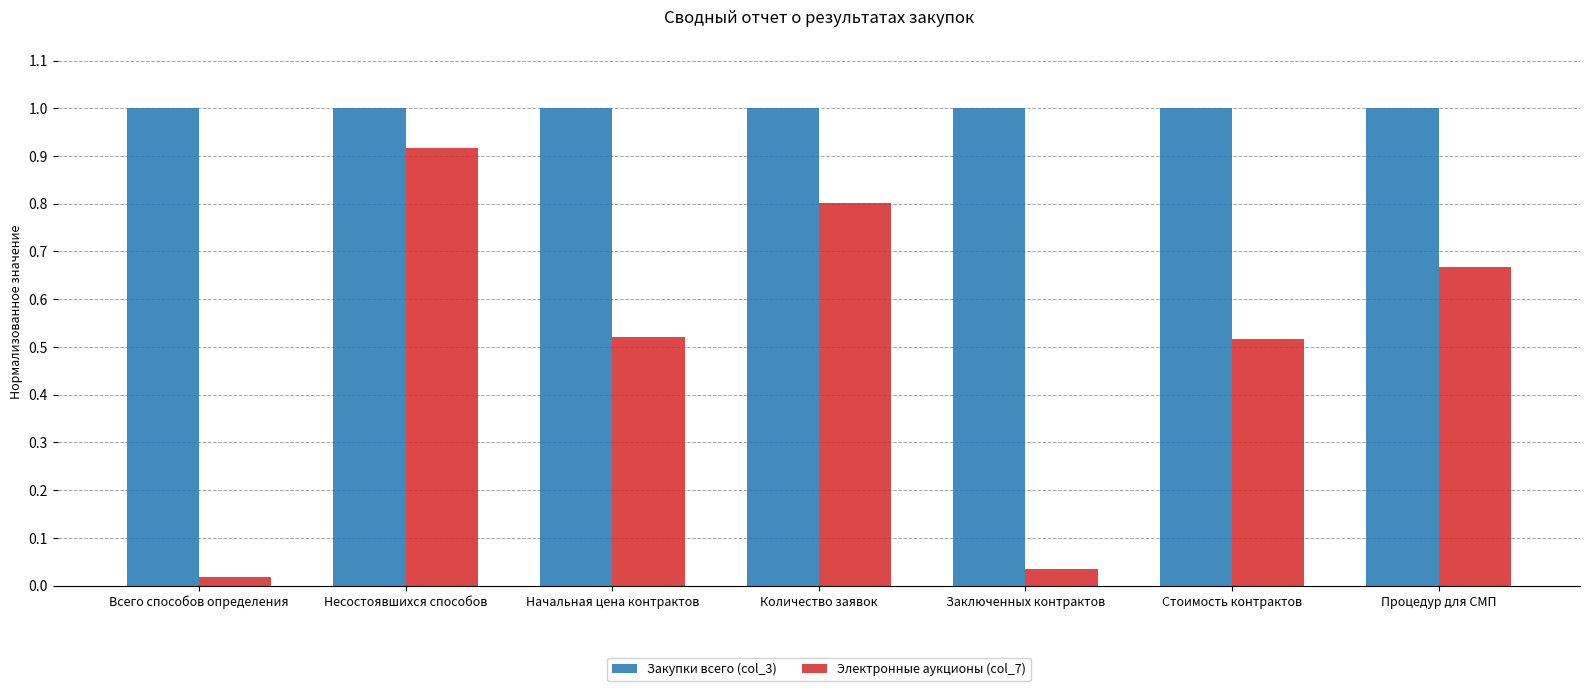

At how many categories does at least one series exceed 0?

7